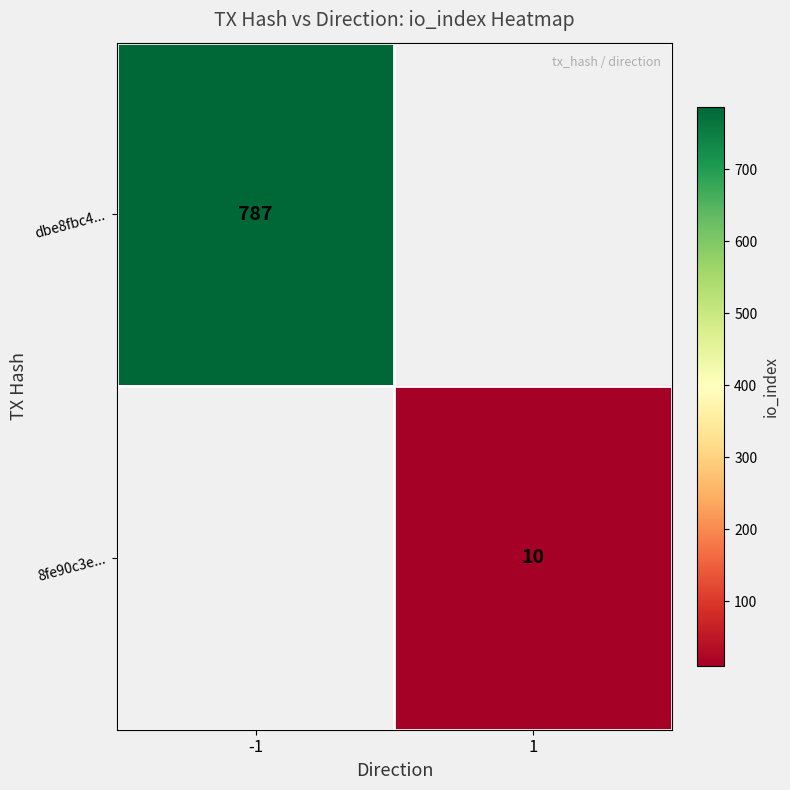

True or false: dbe8fbc4... has a value of 787 at -1.

True